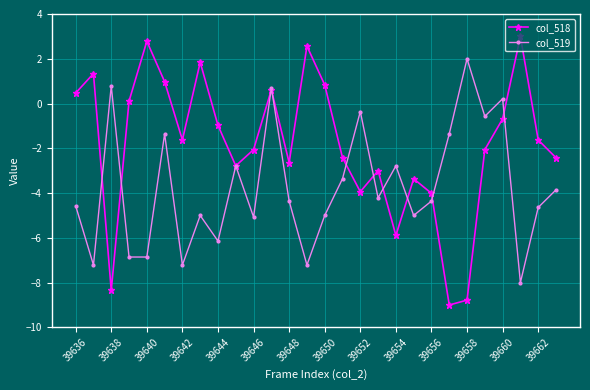

Which series has the largest total across all categories?

col_518